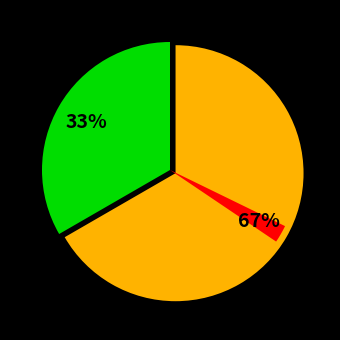

To the nearest percent, what is the difference between the Чоловіча and Жіноча slice percentages?

33%